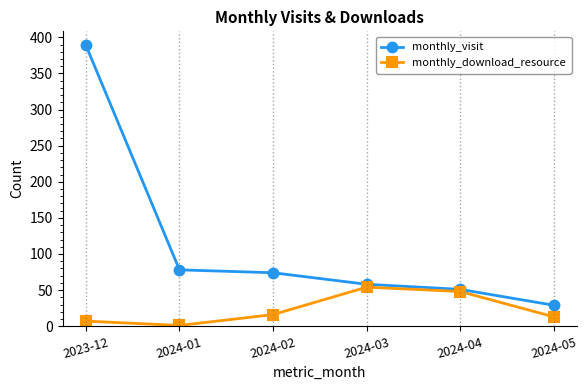

Is the value of monthly_download_resource at 2024-05 greater than the value of monthly_visit at 2024-04?

No